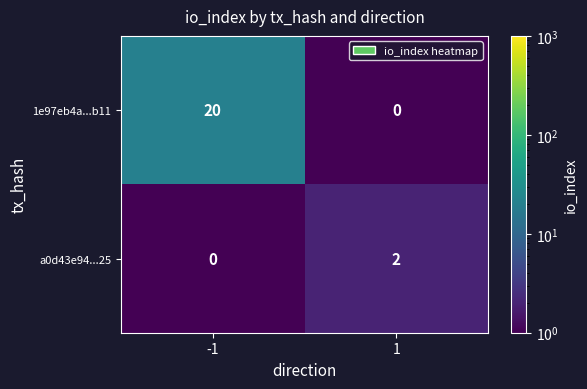

Rank the series by their average value, from lowest to highest.

a0d43e94...25, 1e97eb4a...b11